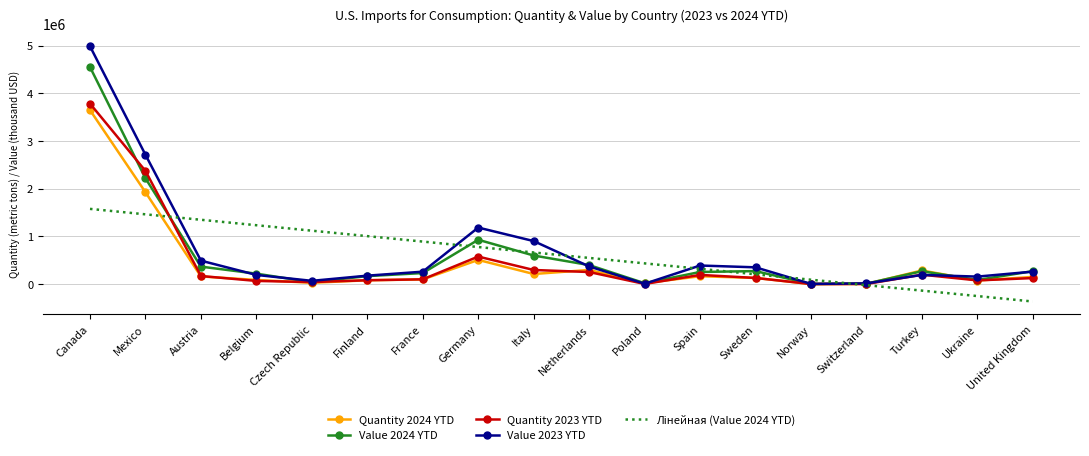

What is the spread (max minus min) of values at Italy?

690599.0